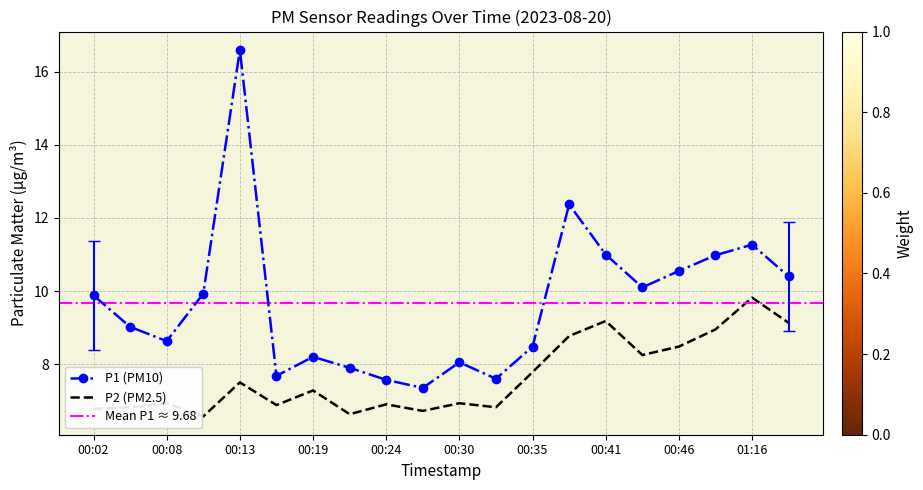

At which category does P1 reach its first local peak?

00:13